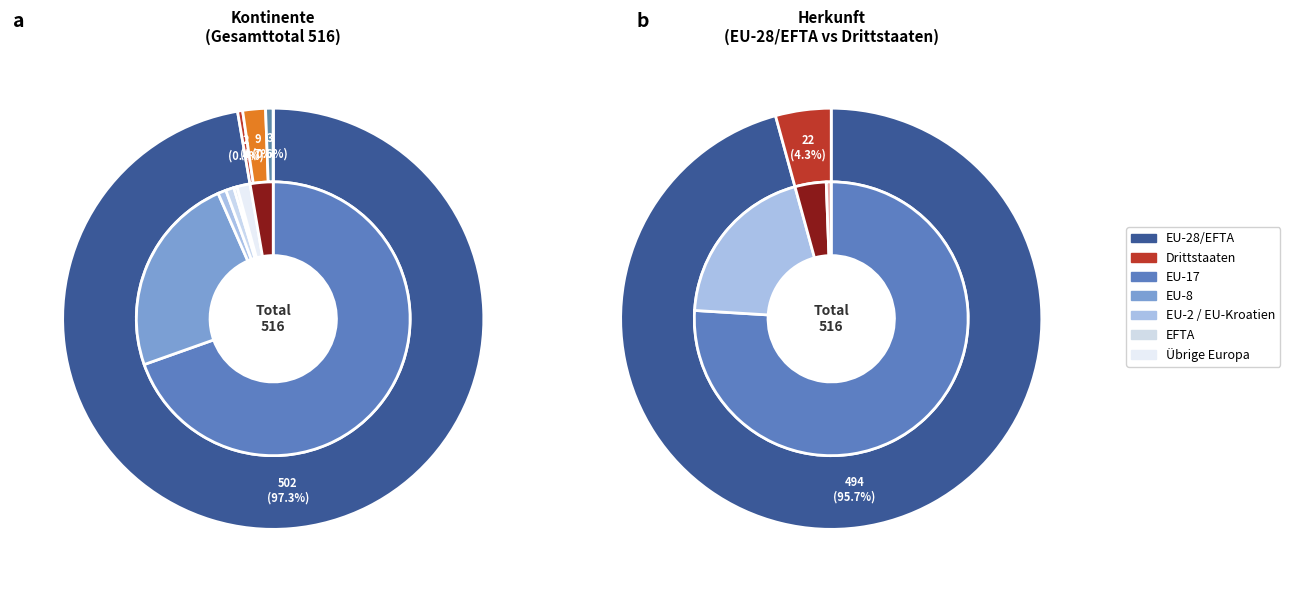

How many segments does this pie chart have?

5